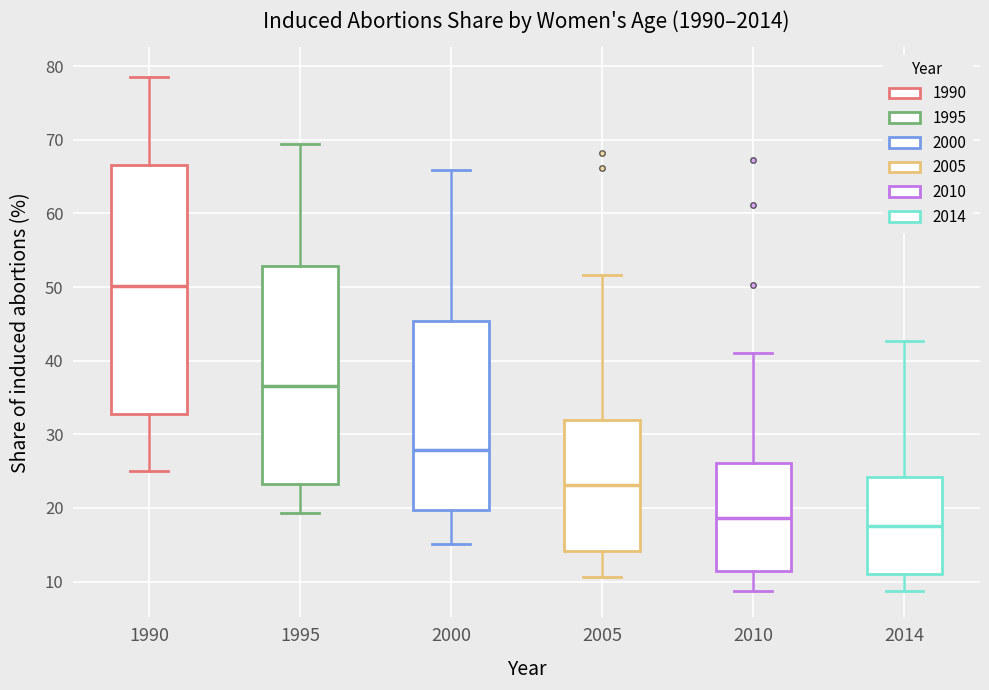

Which box is the tallest, from its lower edge to its upper edge?

1990